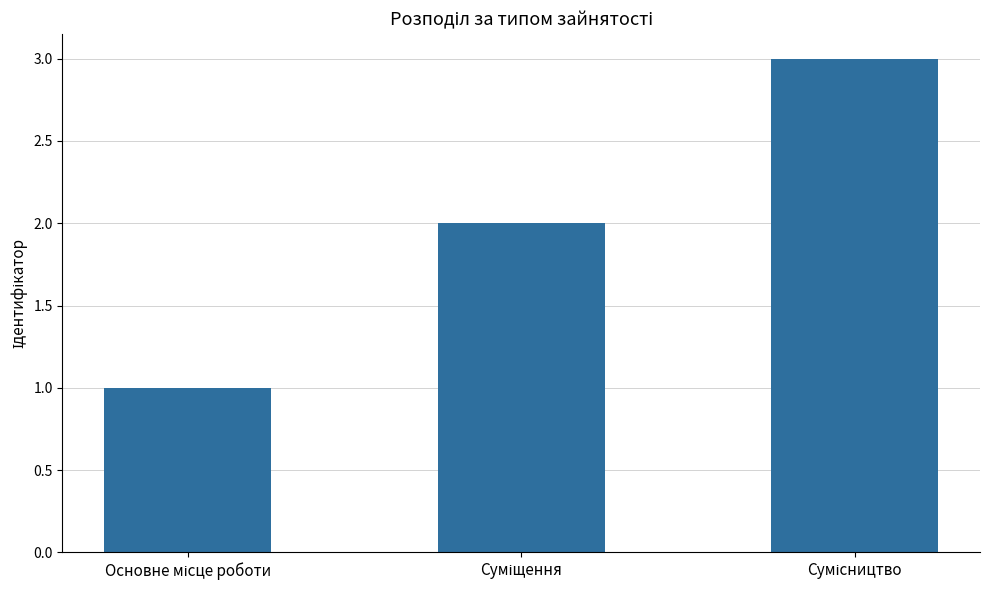

What is the maximum value shown in the chart?

3